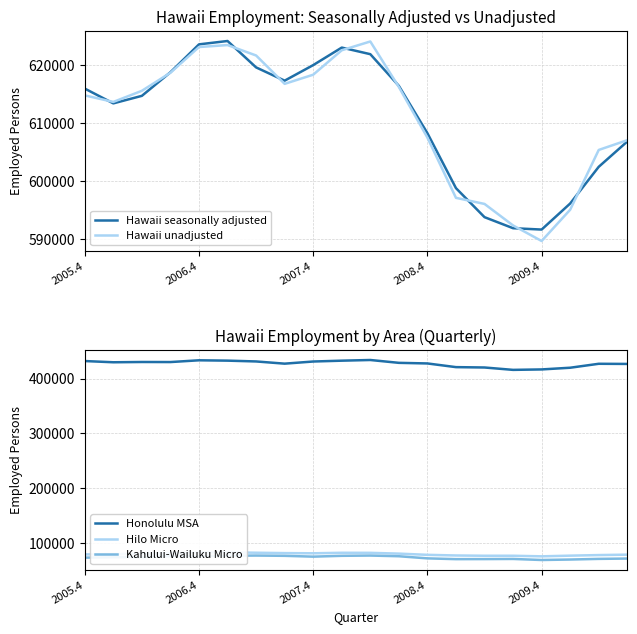

Is this an area chart (filled region under the line)?

No